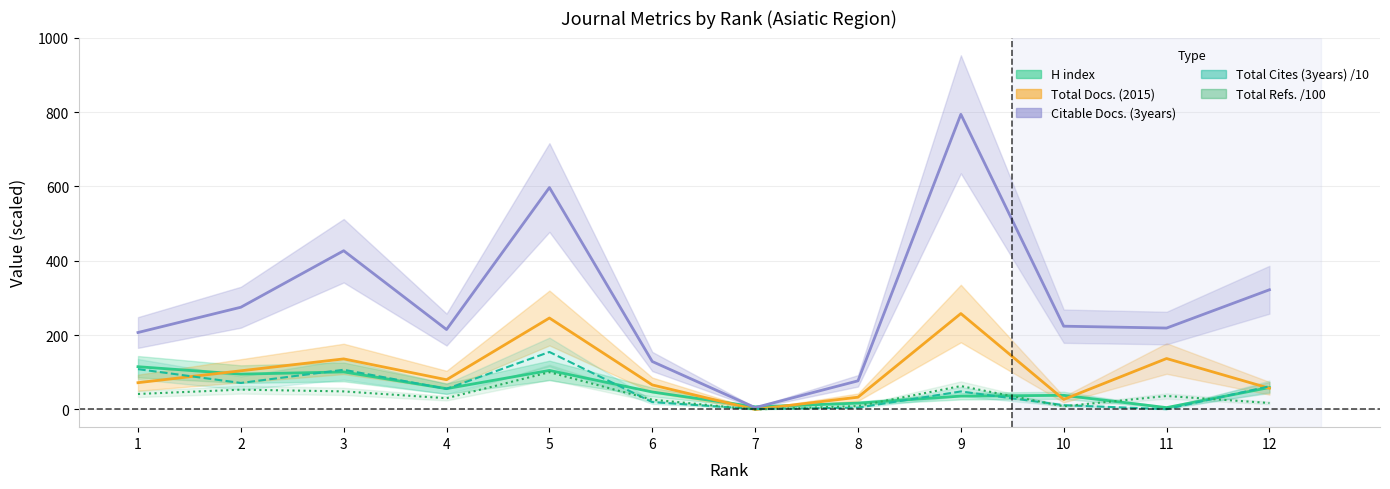

The value of H index at 8 is 5.3. True or false?

False